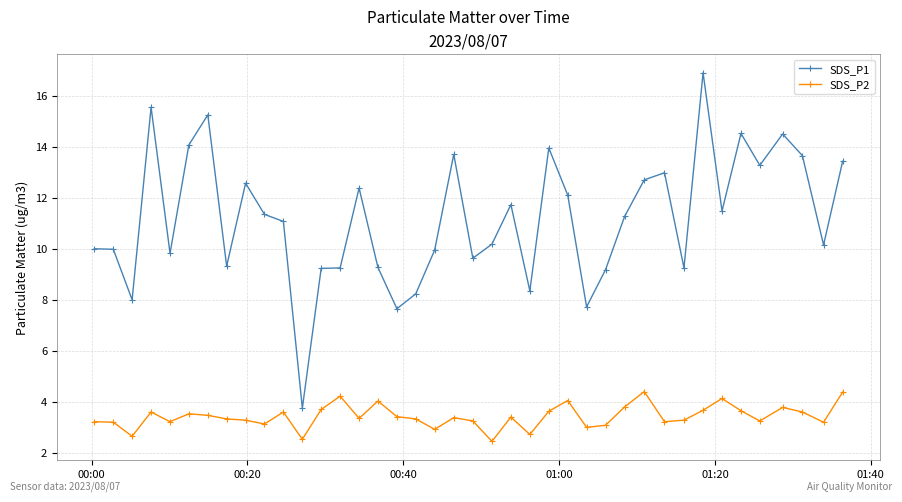

What is the minimum value shown in the chart?

2.5